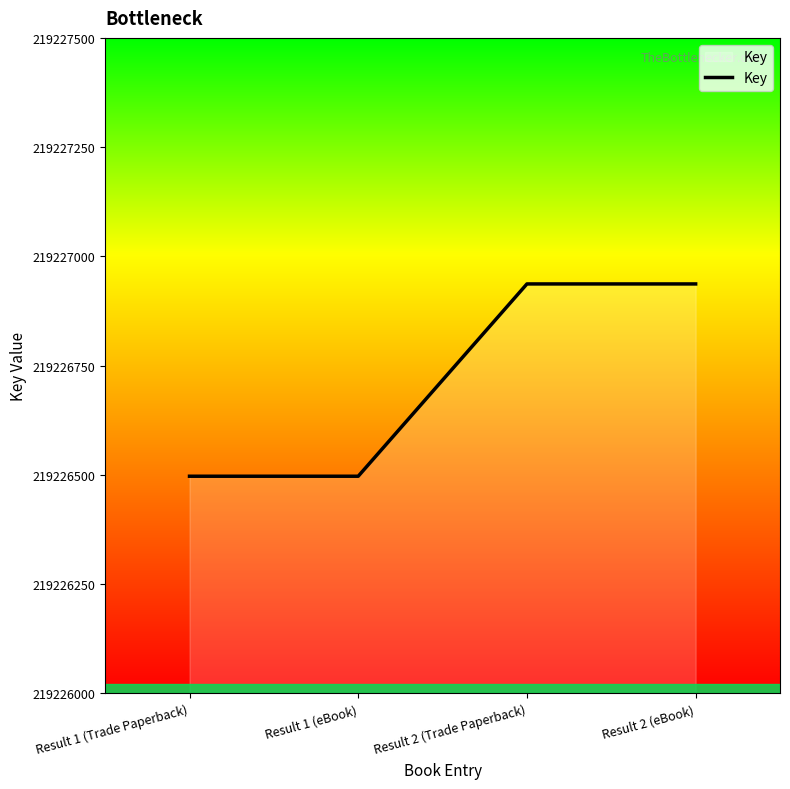

What position from the right is Result 2 (Trade Paperback)?

2